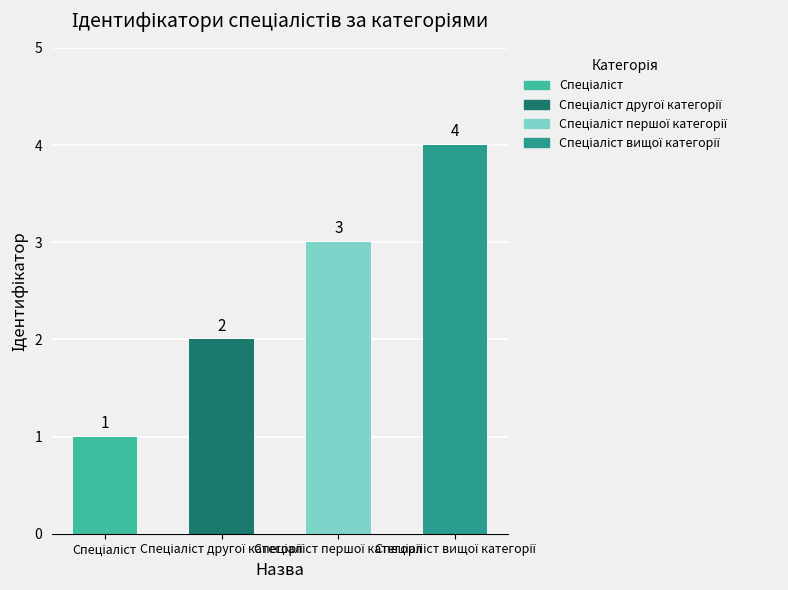

How many values are between 2 and 4?

3